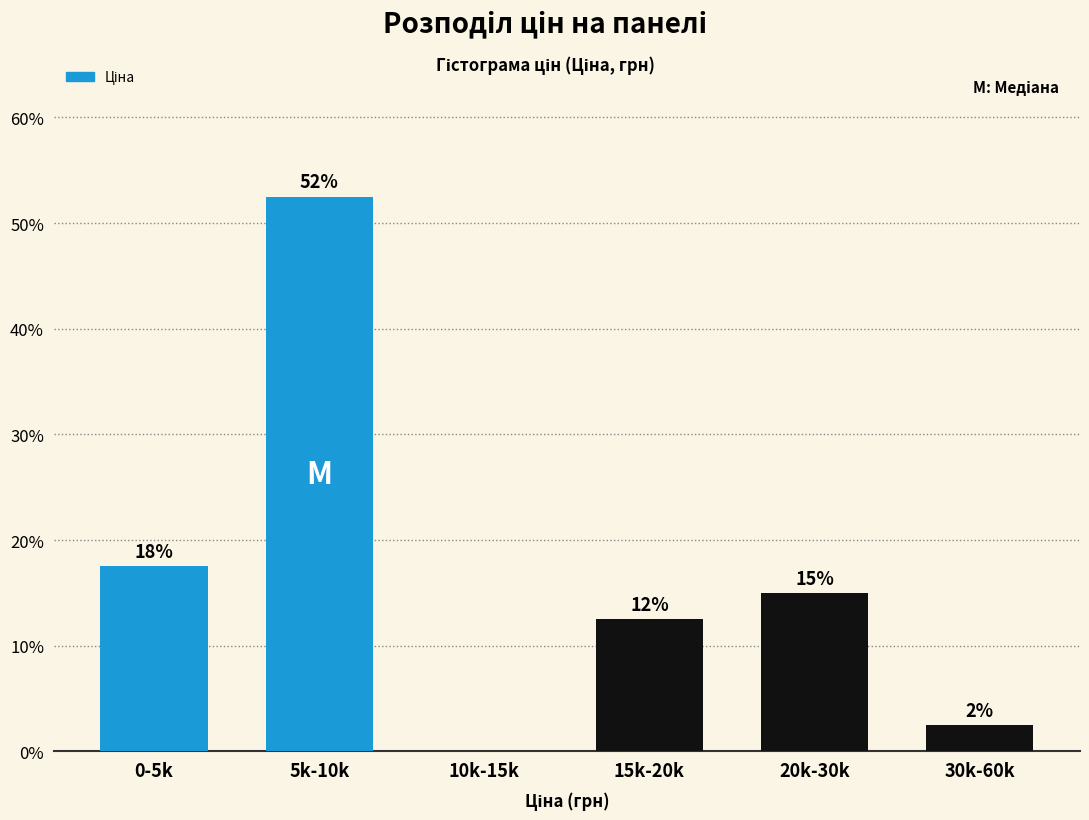

Are the bars horizontal?

No